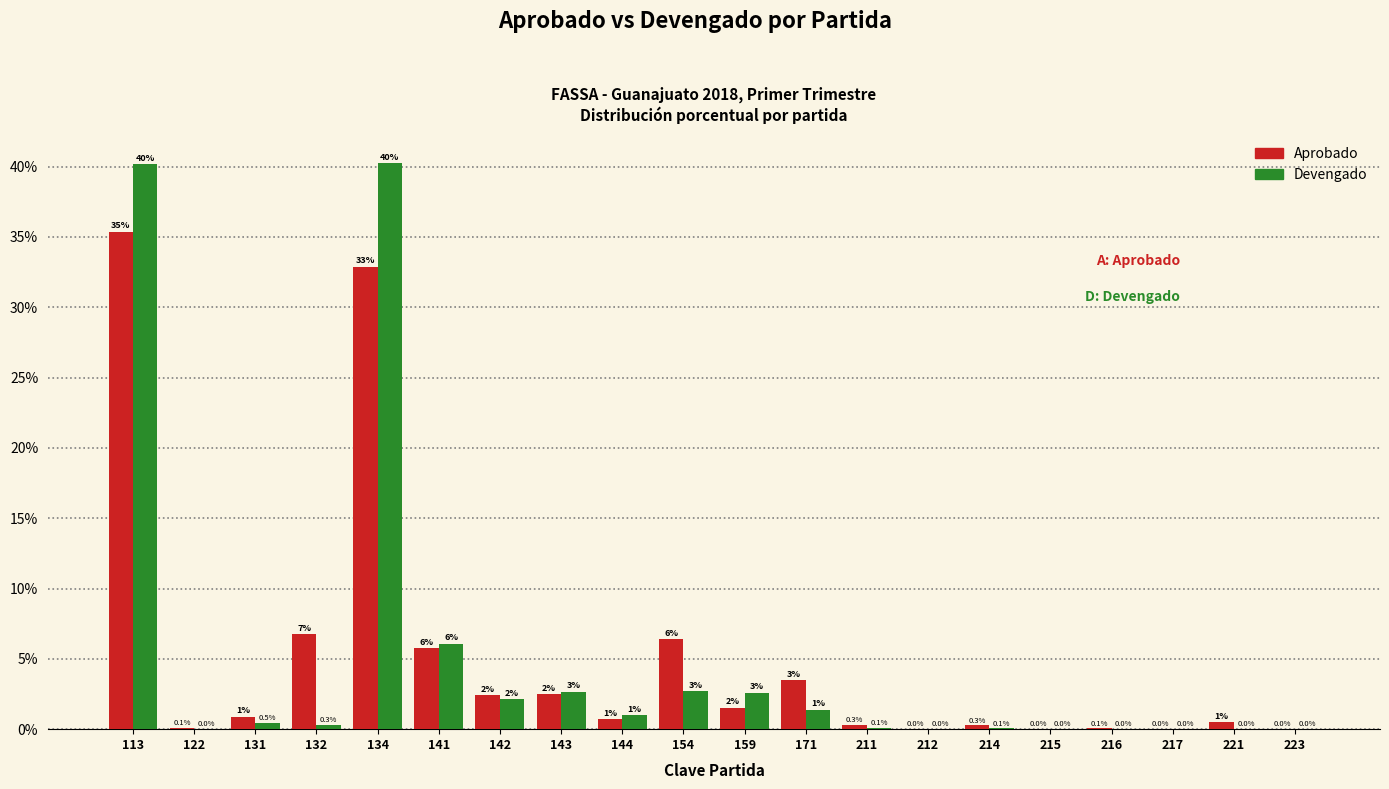

Which category has the highest value in the Aprobado series?

113